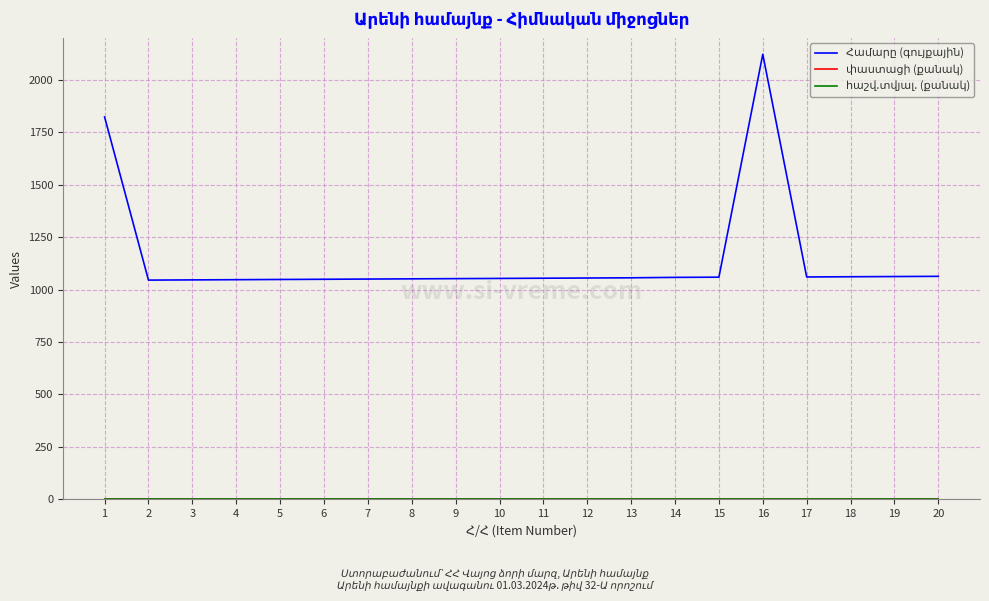

Is this an area chart (filled region under the line)?

No